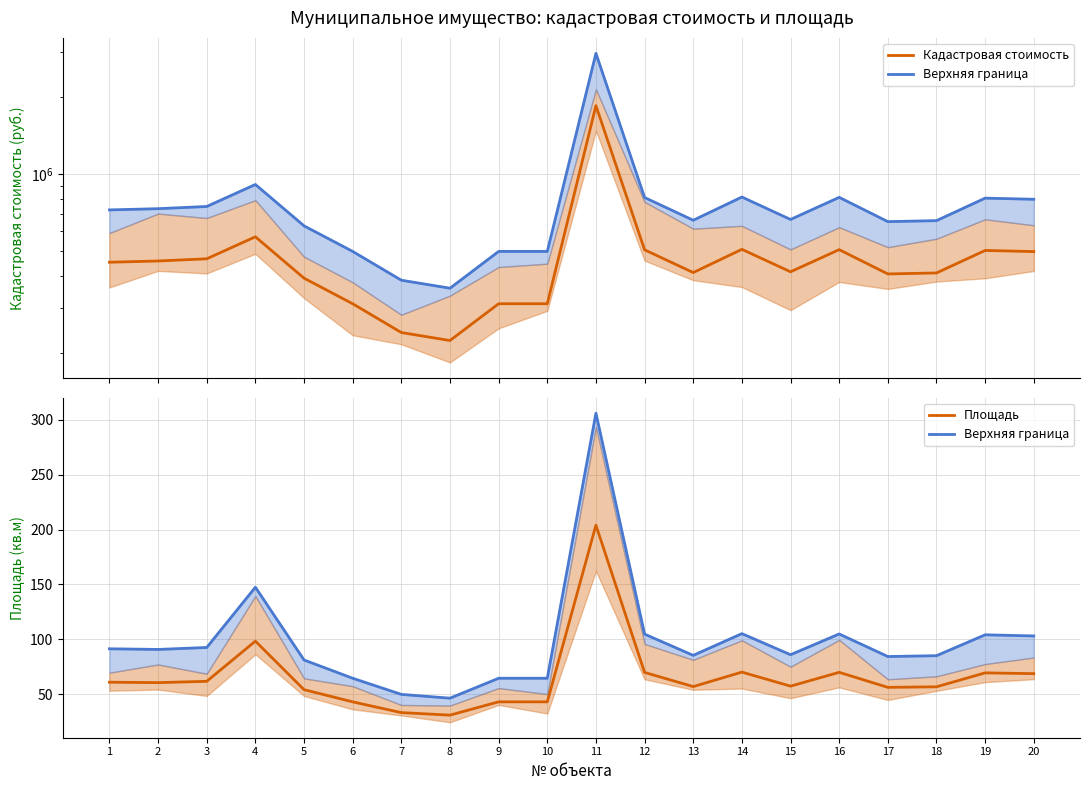

The value of Верхняя граница at 19 is 178.5. True or false?

False